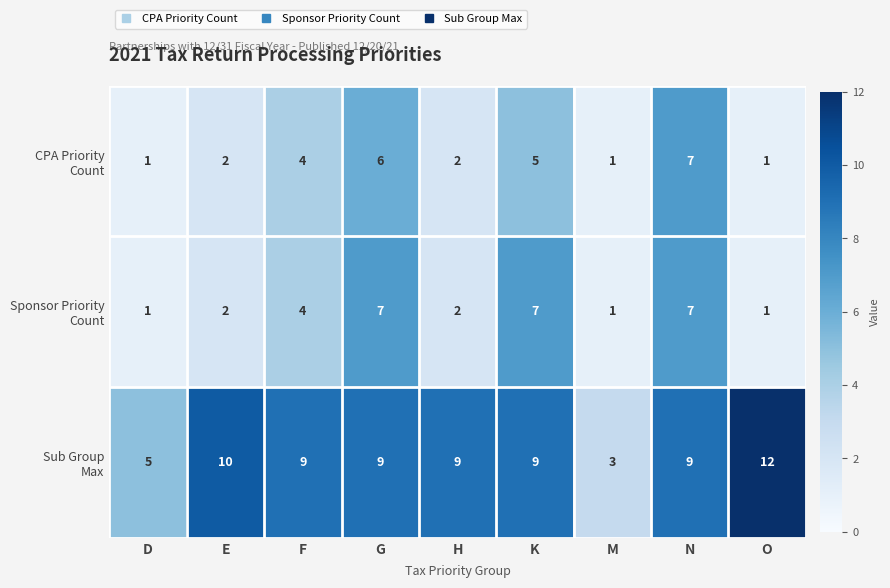

Which label corresponds to the largest value in the chart?

O